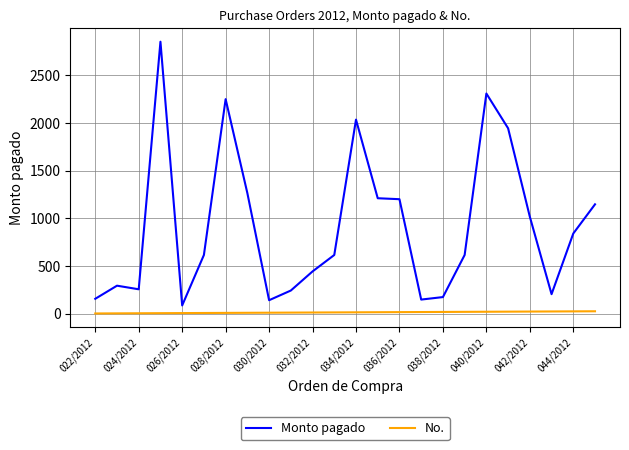

Rank the series by their average value, from highest to lowest.

Monto pagado, No.